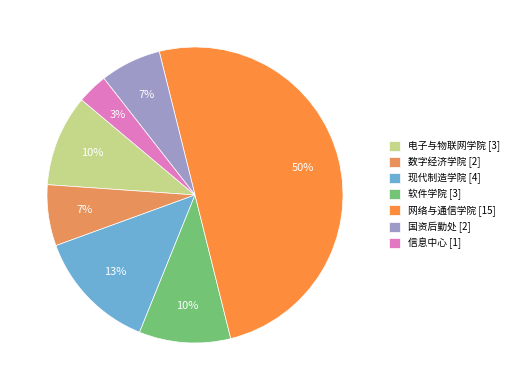

Count the number of slices in the pie.

7